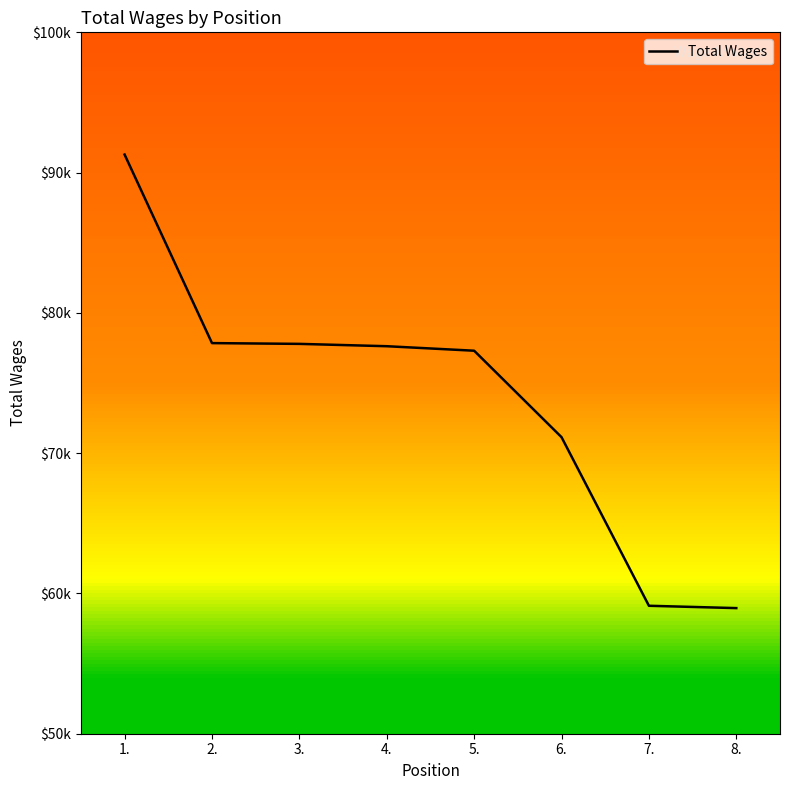

True or false: there are more than 0 points higher than both neighbors.

False